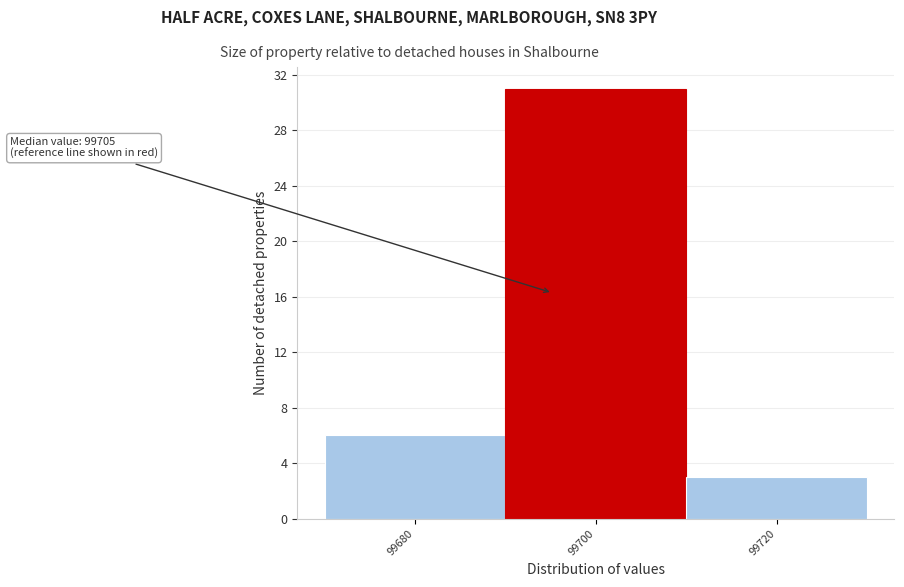

Reading right to left, extract all data points from this chart.

99720=3	99700=31	99680=6